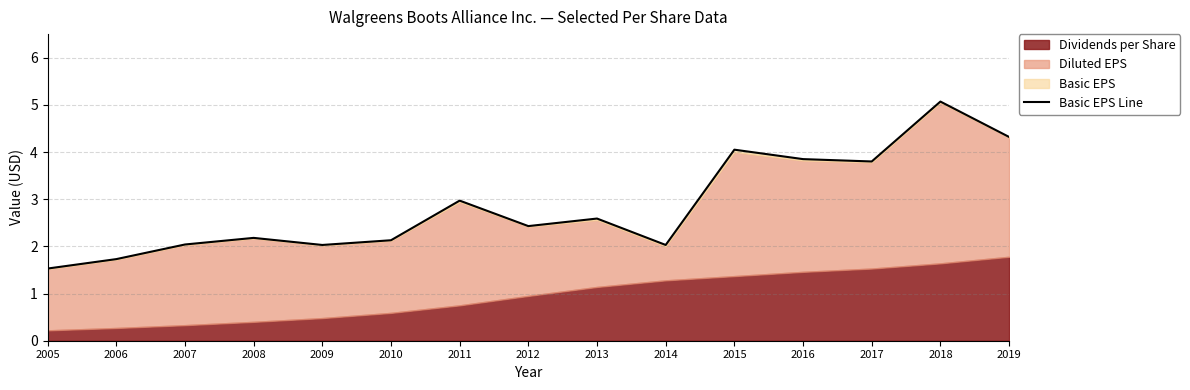

Does the chart display data point markers on the line(s)?

No